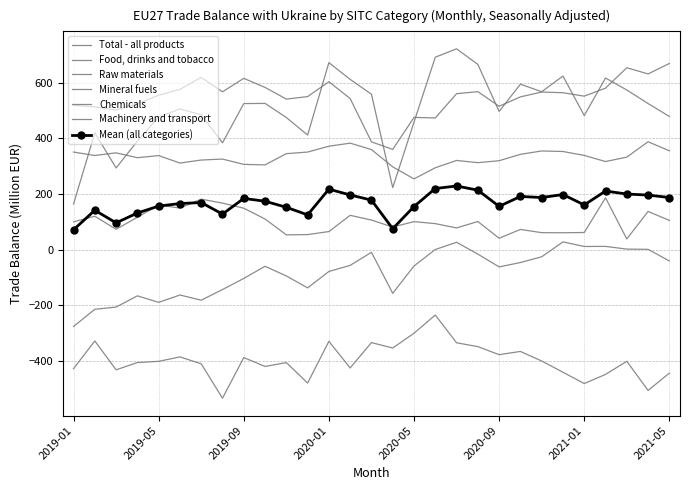

Does the chart have visible grid lines?

Yes